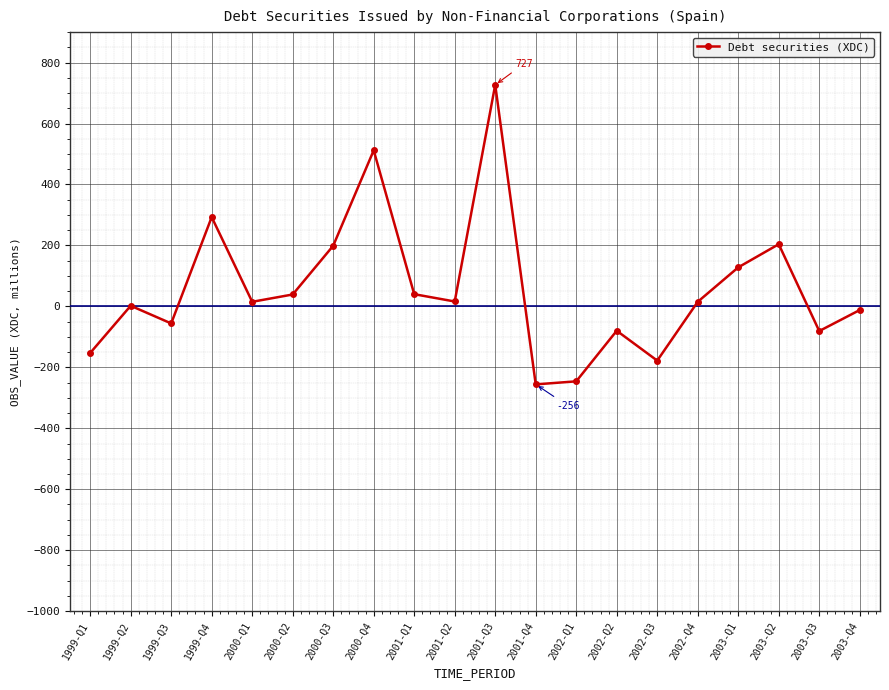

At which category does the chart reach its peak across all series?

2001-Q3